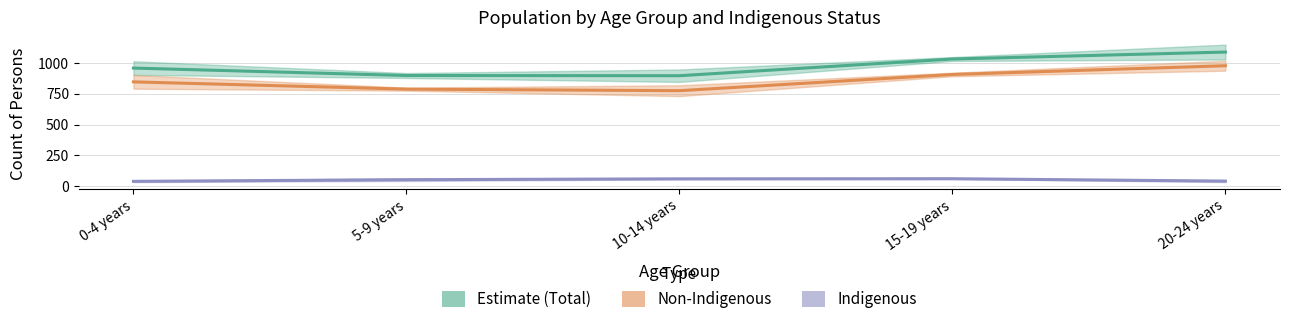

What is the sum of the Indigenous Males values at 5-9 years and 10-14 years?

106